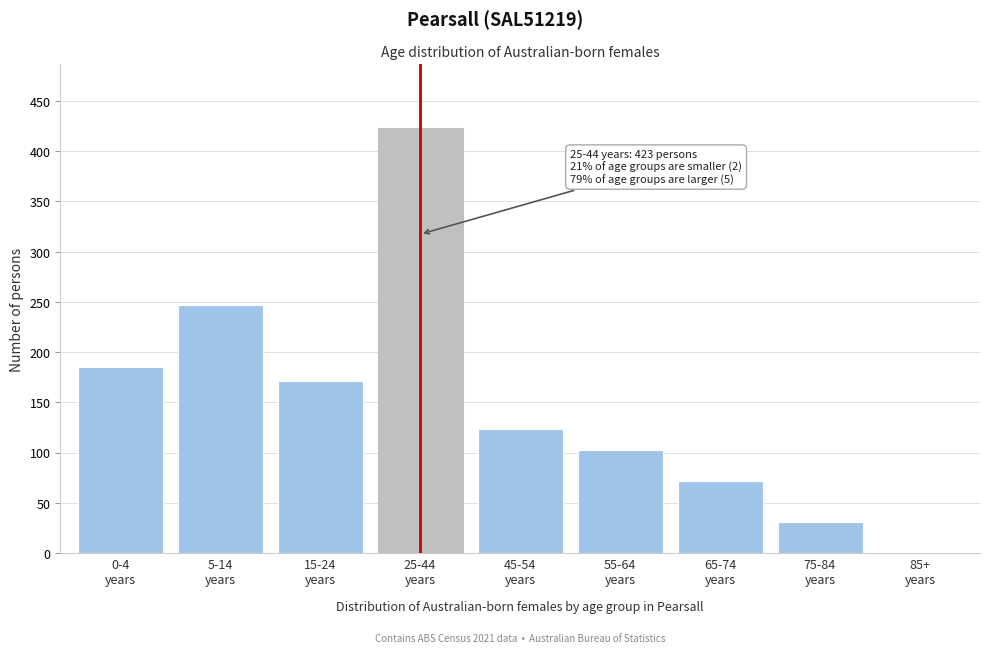

What is the sum of all values?

1355